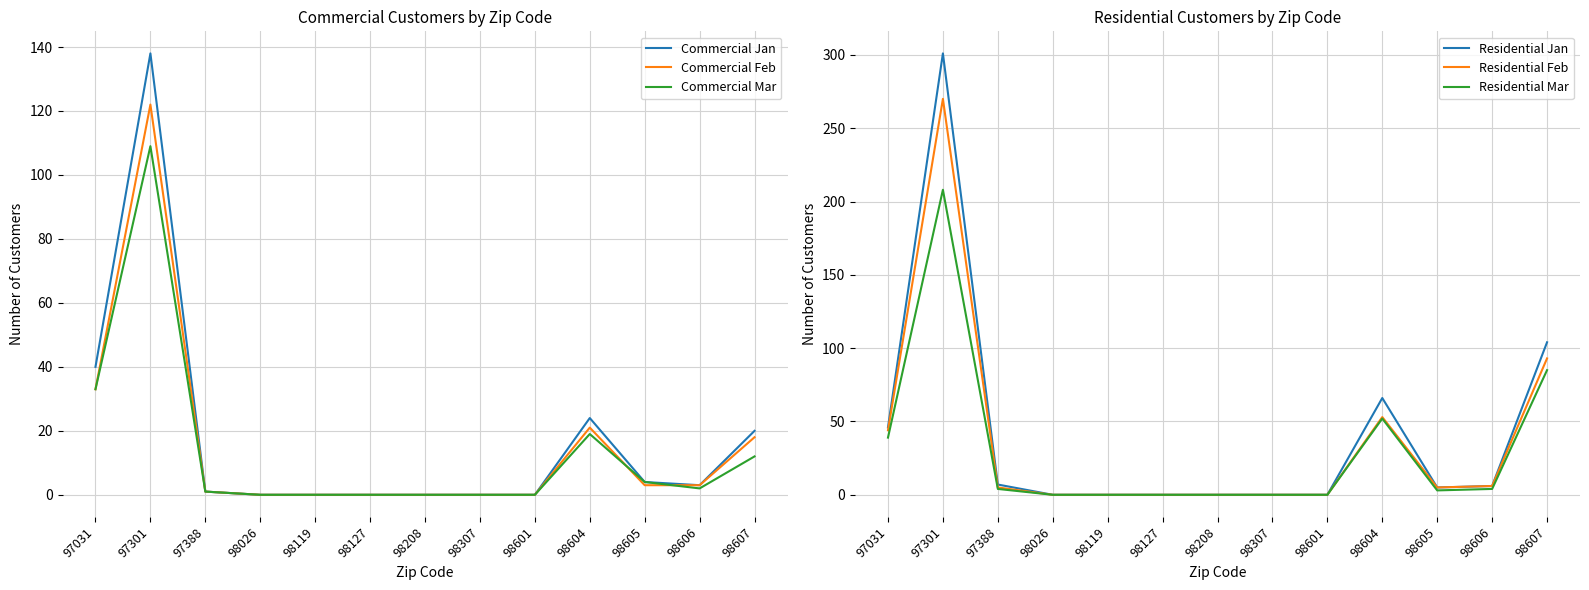

Reading left to right, transcribe all the data shown in this chart.

Commercial Jan: 40	138	1	0	0	0	0	0	0	24	4	3	20
Commercial Feb: 33	122	1	0	0	0	0	0	0	21	3	3	18
Commercial Mar: 33	109	1	0	0	0	0	0	0	19	4	2	12
Residential Jan: 46	301	7	0	0	0	0	0	0	66	5	6	104
Residential Feb: 44	270	5	0	0	0	0	0	0	53	5	6	93
Residential Mar: 39	208	4	0	0	0	0	0	0	52	3	4	85